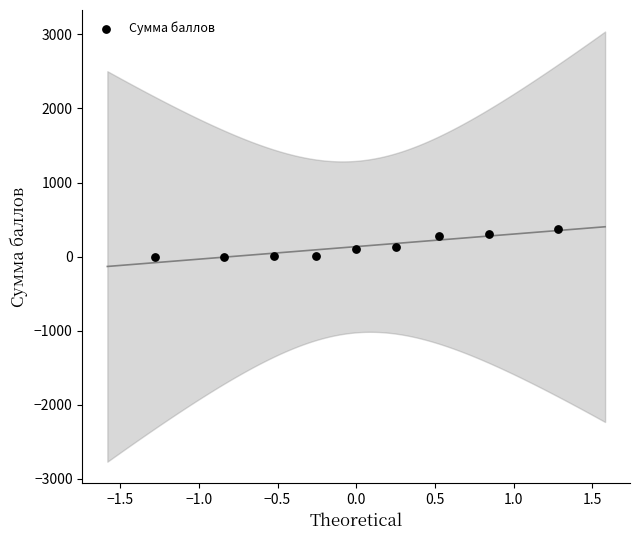

What is the range of Y values (max minus min)?

375